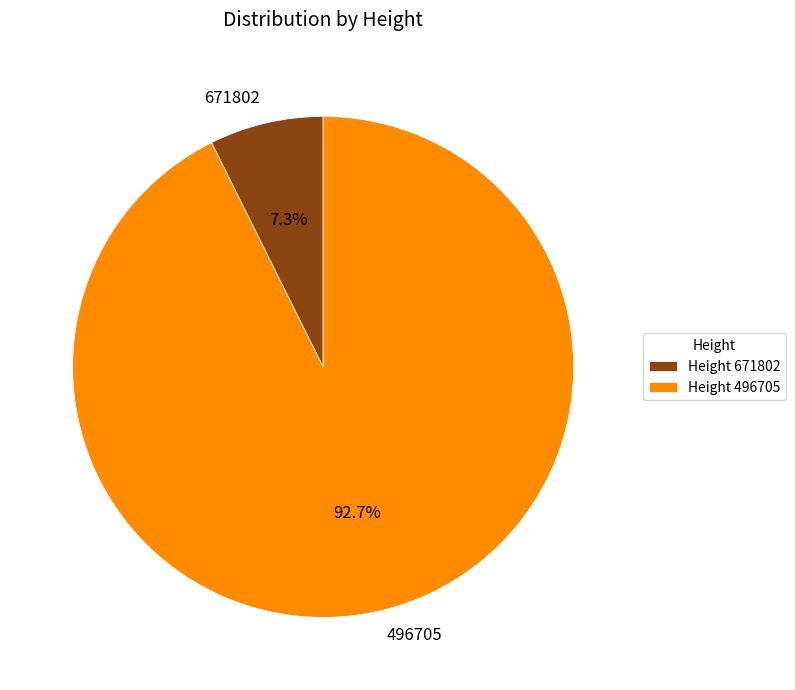

True or false: 496705 accounts for 80% of the total.

False